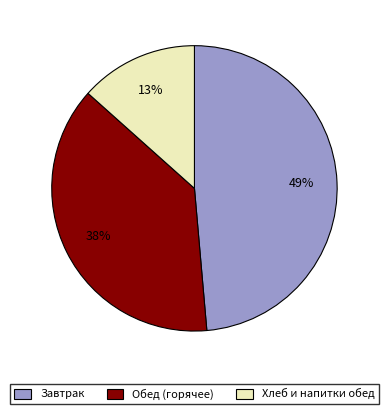

The Завтрак slice represents 39% of the pie. True or false?

False